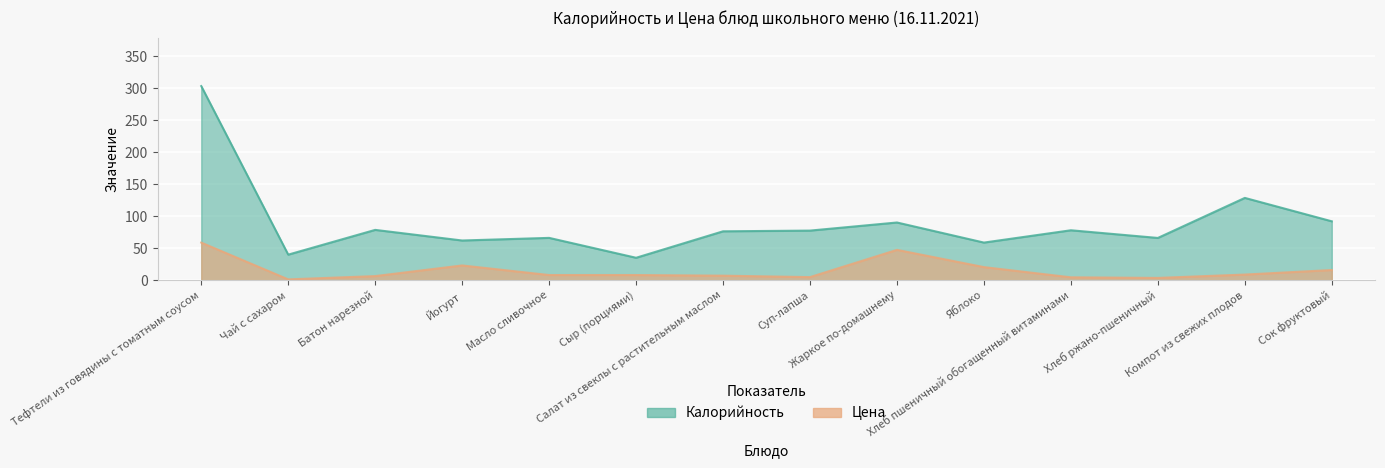

Reading left to right, list all the values displayed in this chart.

Калорийность: Тефтели из говядины с томатным соусом=303.4	Чай с сахаром=39.9	Батон нарезной=78.6	Йогурт=62.0	Масло сливочное=66.1	Сыр (порциями)=35.0	Салат из свеклы с растительным маслом=76.4	Суп-лапша=77.5	Жаркое по-домашнему=90.2	Яблоко=58.8	Хлеб пшеничный обогащенный витаминами=78.0	Хлеб ржано-пшеничный=66.0	Компот из свежих плодов=128.6	Сок фруктовый=92.0
Цена: Тефтели из говядины с томатным соусом=58.7	Чай с сахаром=1.2	Батон нарезной=6.3	Йогурт=23.0	Масло сливочное=8.0	Сыр (порциями)=8.0	Салат из свеклы с растительным маслом=7.0	Суп-лапша=4.8	Жаркое по-домашнему=47.4	Яблоко=20.4	Хлеб пшеничный обогащенный витаминами=4.4	Хлеб ржано-пшеничный=3.5	Компот из свежих плодов=8.8	Сок фруктовый=15.8